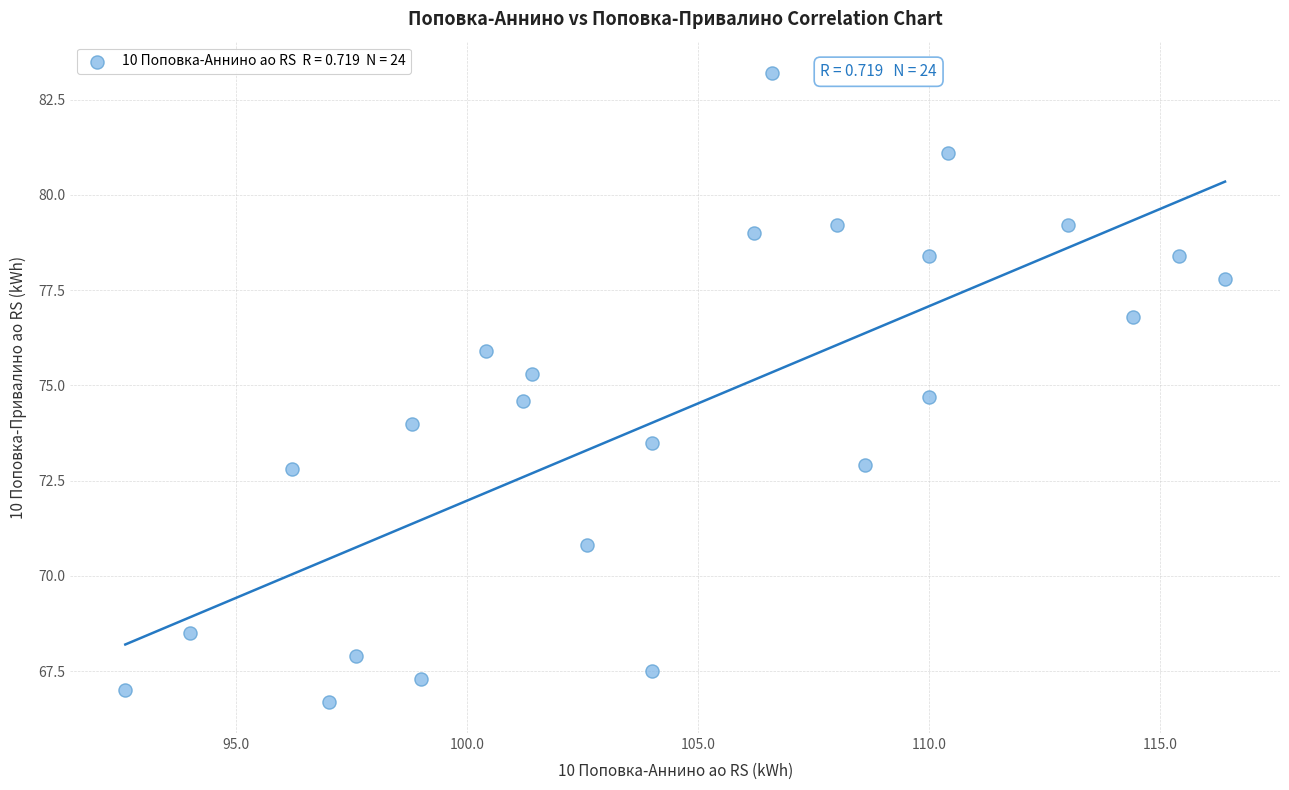

What is the range of X values (max minus min)?

23.8